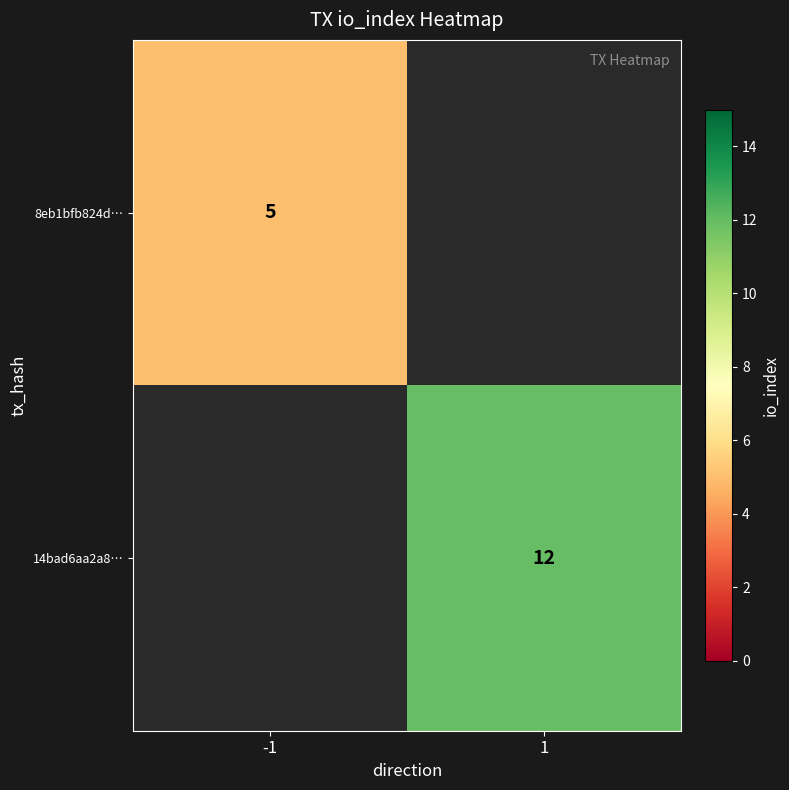

The value of 14bad6aa2a8… at 1 is 12. True or false?

True